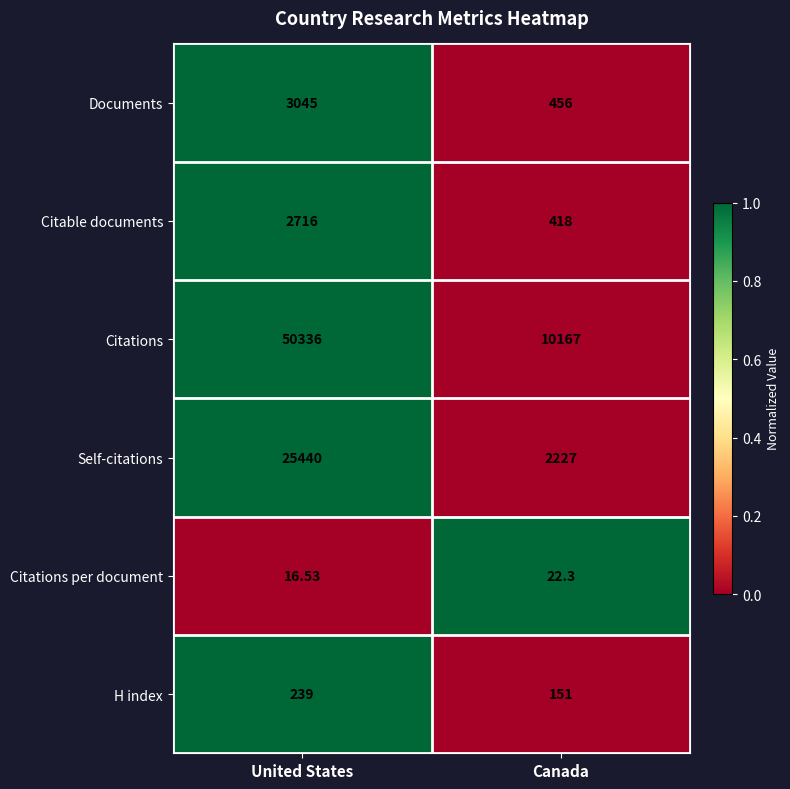

Which category has the lowest value across all series?

United States